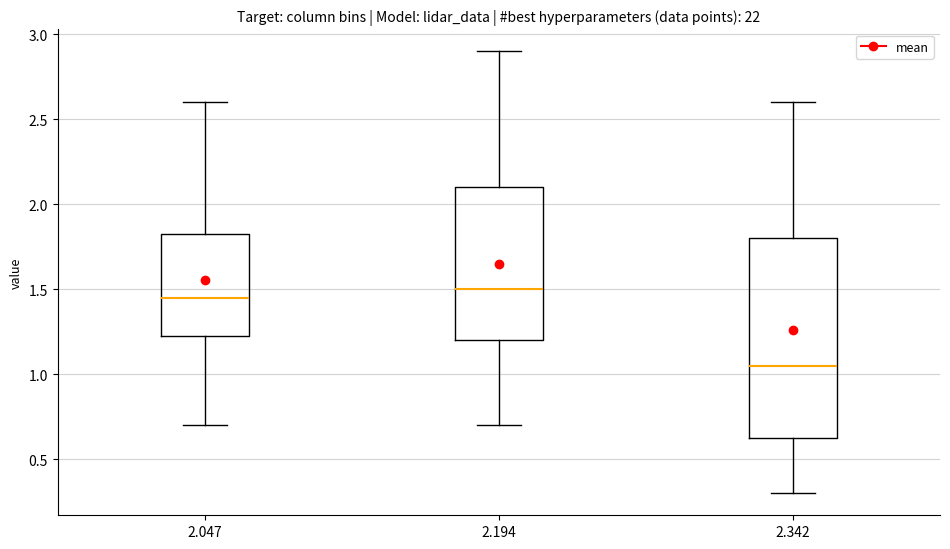

Which box's median line is the highest?

2.194